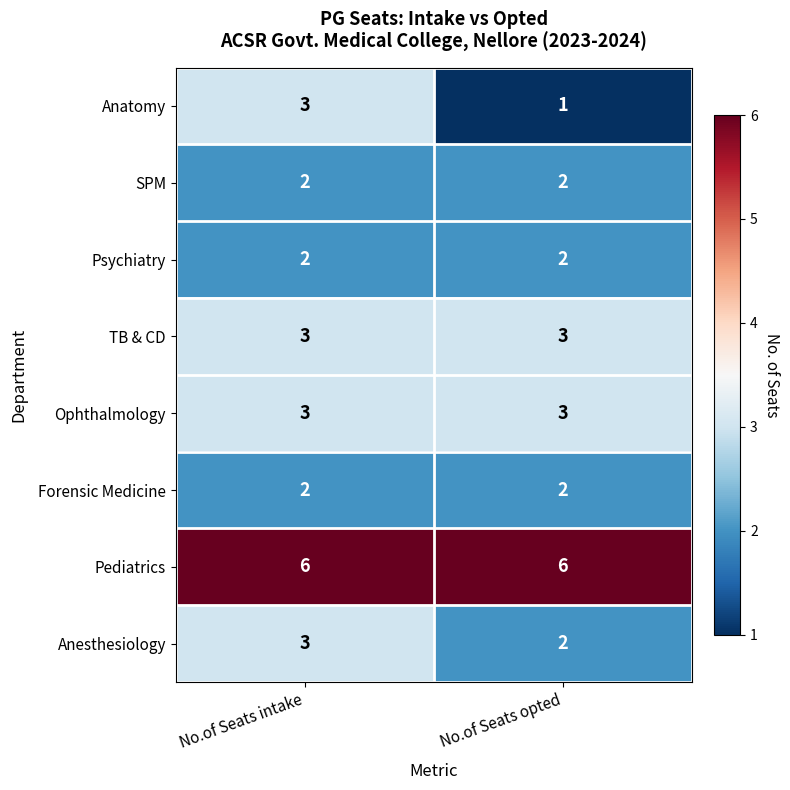

What is the maximum value for Pediatrics?

6